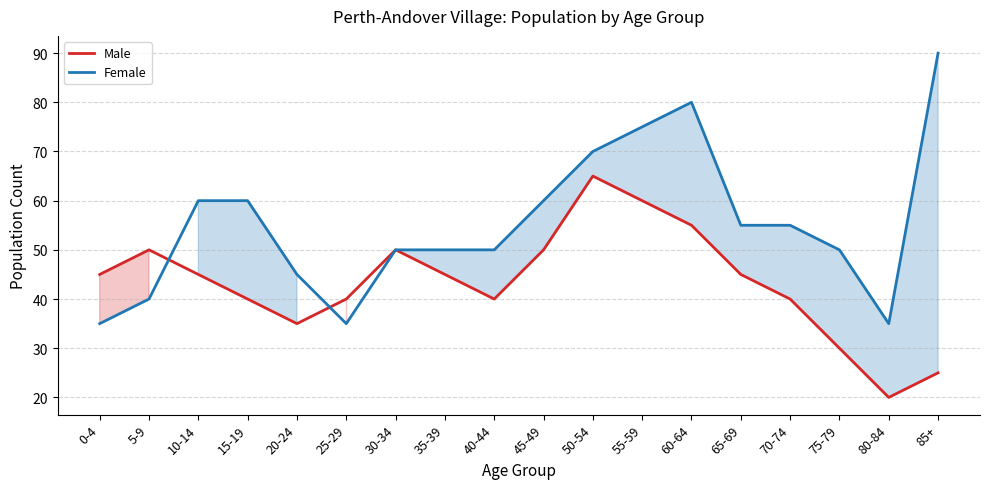

What is the label of the 13th point from the right?

25-29